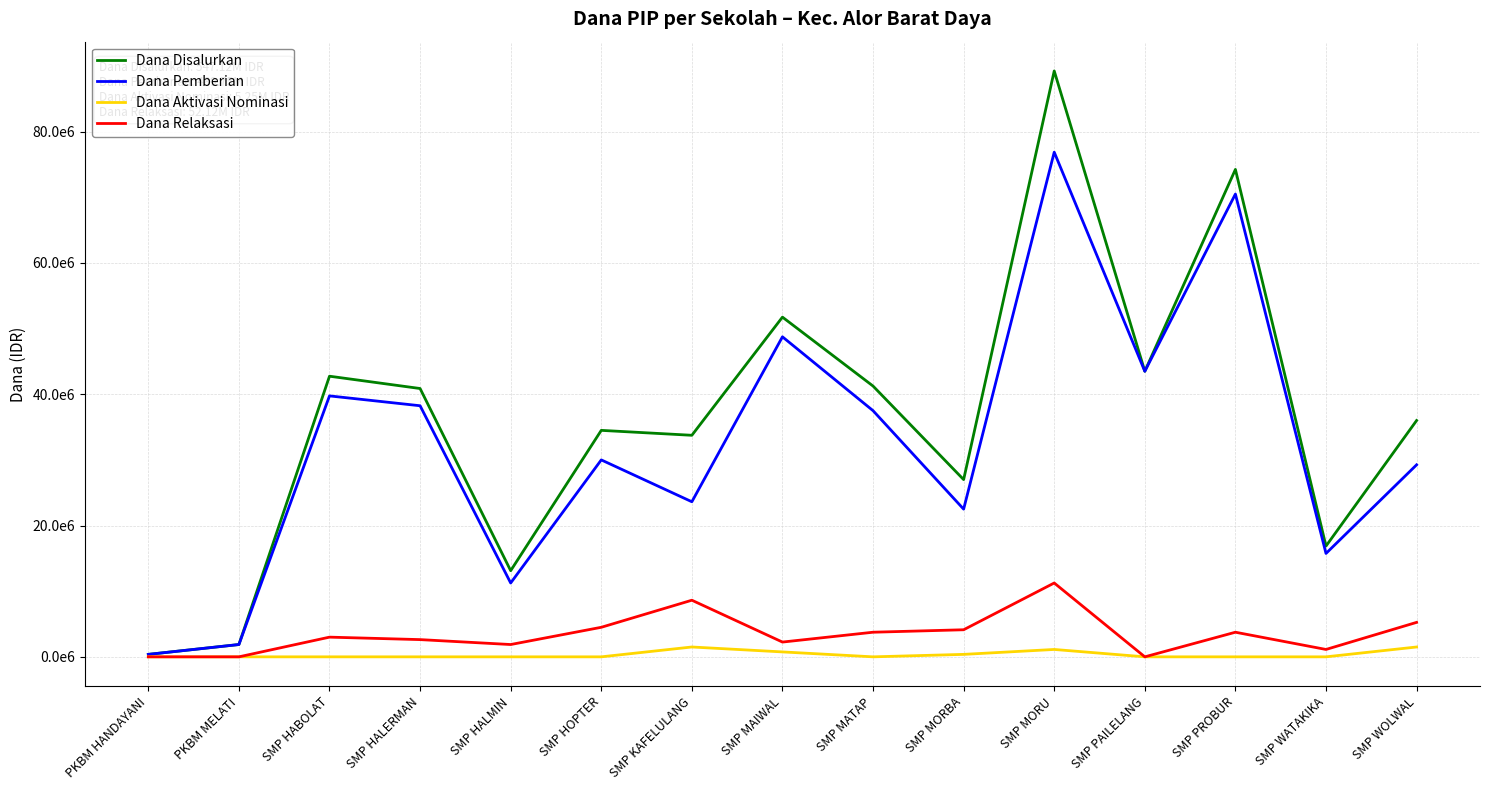

In Dana Pemberian, how many points are lower than both neighbors (excluding endpoints)?

5